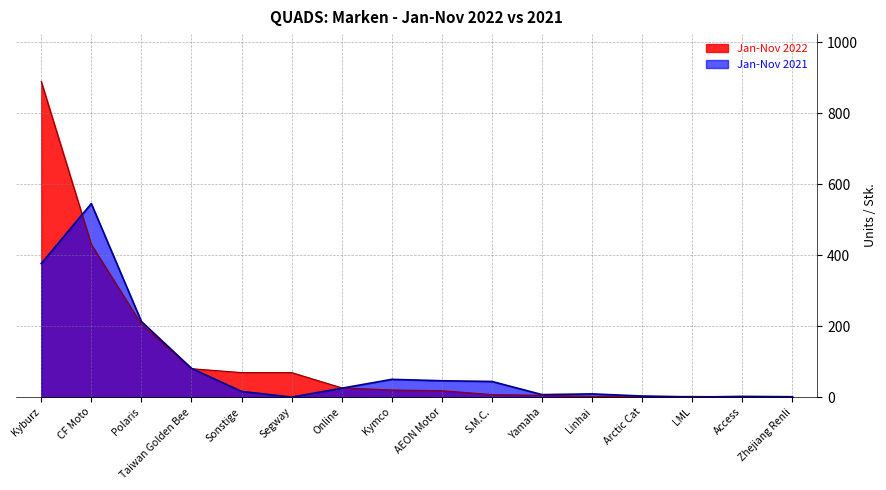

Is the value of Jan-Nov 2021 at Linhai greater than the value of Jan-Nov 2022 at S.M.C.?

Yes